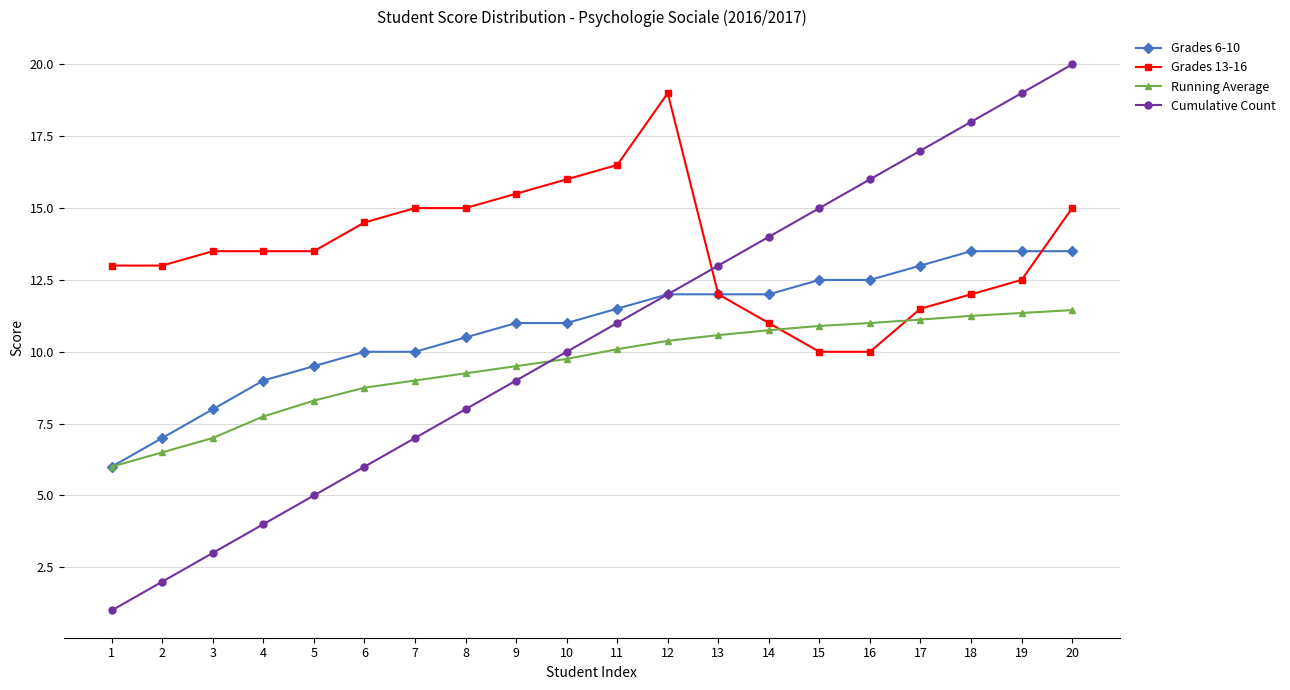

What is the average value of the Grades 6-10 series?

10.9